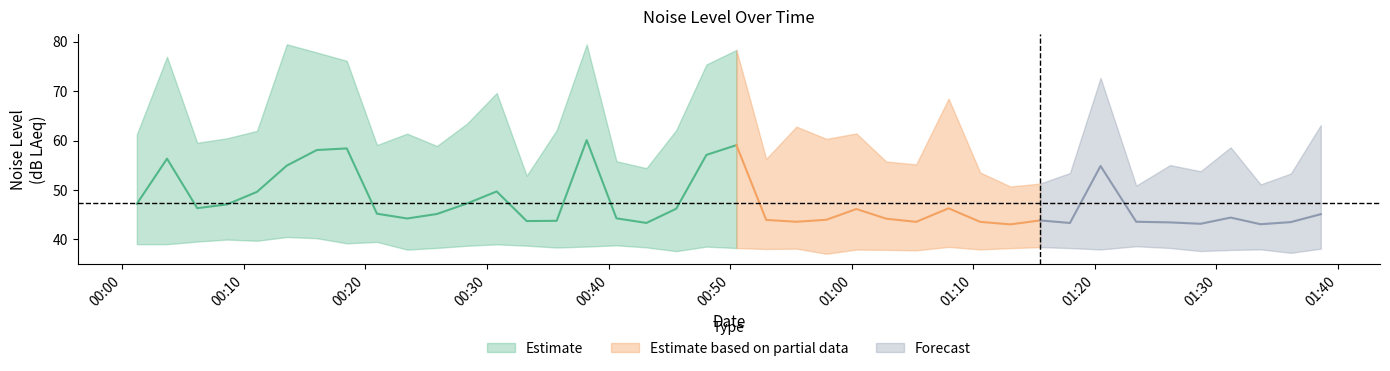

Reading left to right, list all the values displayed in this chart.

noise_LA_max: 61.2	76.9	59.5	60.5	62.0	79.5	77.8	76.1	59.1	61.4	58.9	63.4	69.6	52.9	62.1	79.4	55.8	54.4	62.1	75.4	78.3	56.3	62.8	60.3	61.4	55.8	55.2	68.5	53.5	50.7	51.3	53.4	72.7	50.9	55.0	53.8	58.6	51.1	53.3	63.1
noise_LAeq: 47.2	56.3	46.3	47.1	49.6	54.9	58.1	58.4	45.2	44.2	45.1	47.2	49.7	43.7	43.8	60.1	44.2	43.3	46.2	57.1	59.1	43.9	43.6	44.0	46.1	44.2	43.5	46.3	43.5	43.0	43.8	43.3	54.8	43.6	43.4	43.1	44.4	43.1	43.5	45.1
noise_LA_min: 39.0	39.0	39.5	40.0	39.7	40.5	40.2	39.2	39.5	37.9	38.3	38.7	39.0	38.7	38.3	38.5	38.8	38.4	37.6	38.5	38.2	38.0	38.1	37.1	37.9	37.9	37.8	38.5	38.0	38.2	38.4	38.2	38.0	38.6	38.2	37.6	37.9	38.0	37.3	38.1